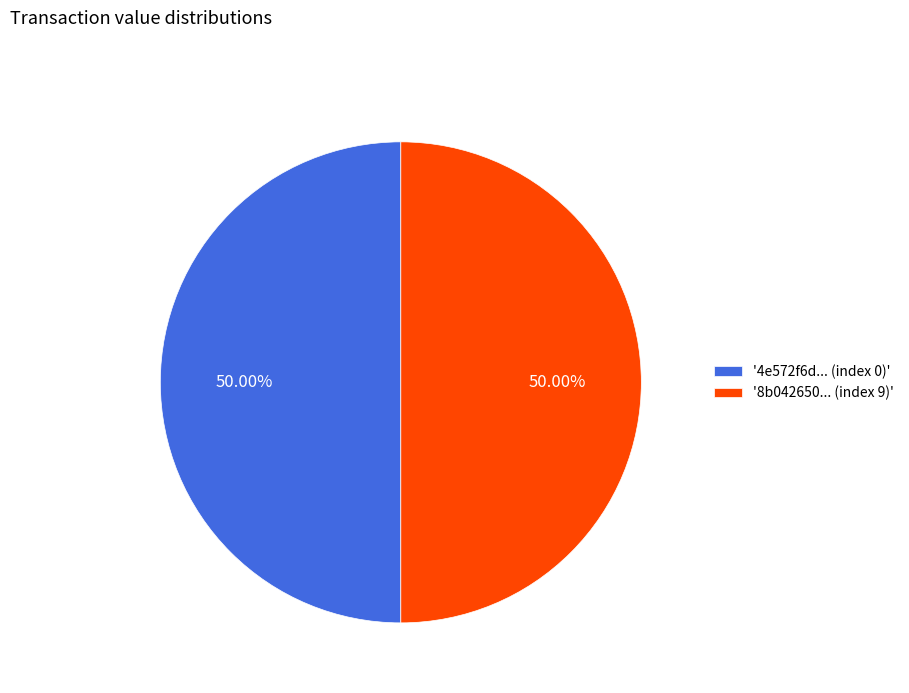

Do '8b042650... (index 9)' and '4e572f6d... (index 0)' together represent more than half of the pie?

Yes